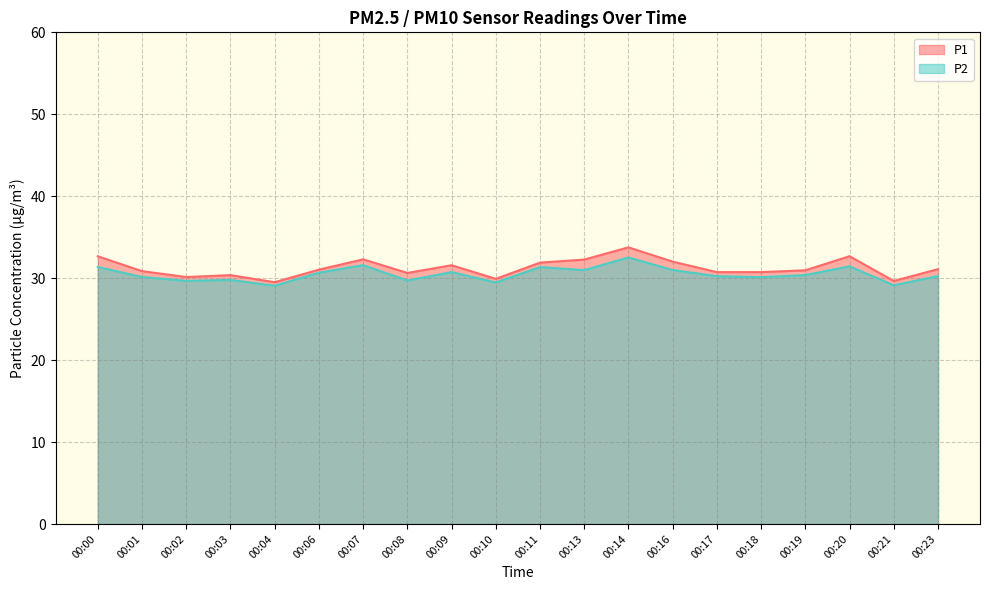

How many data points does each series have?

20